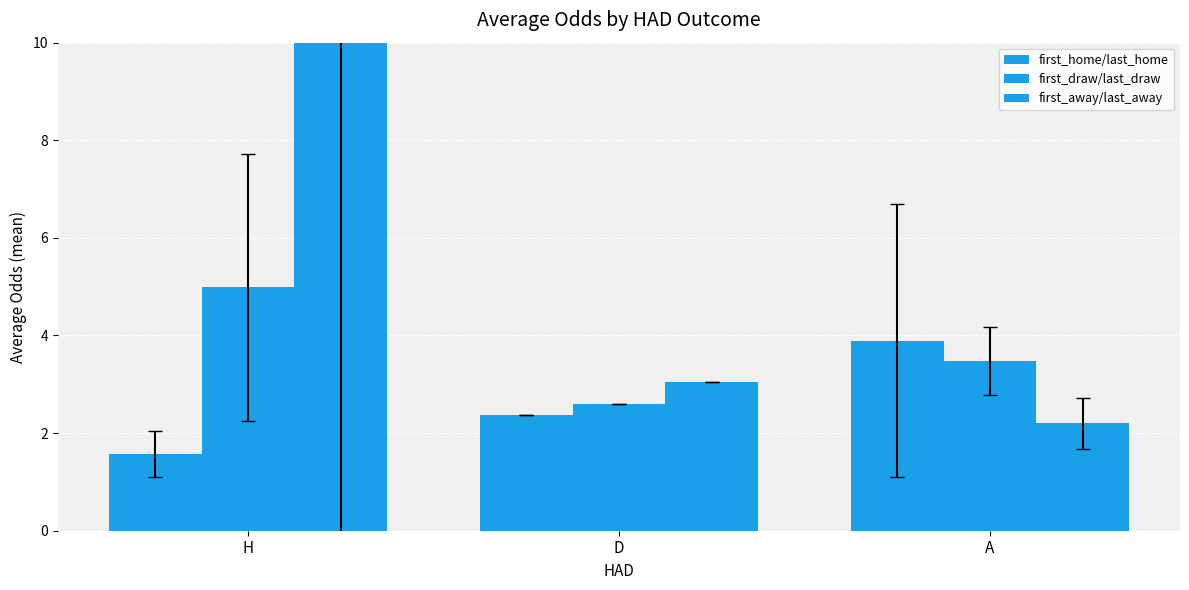

Rank the series by their maximum value, from lowest to highest.

first_home/last_home, first_draw/last_draw, first_away/last_away